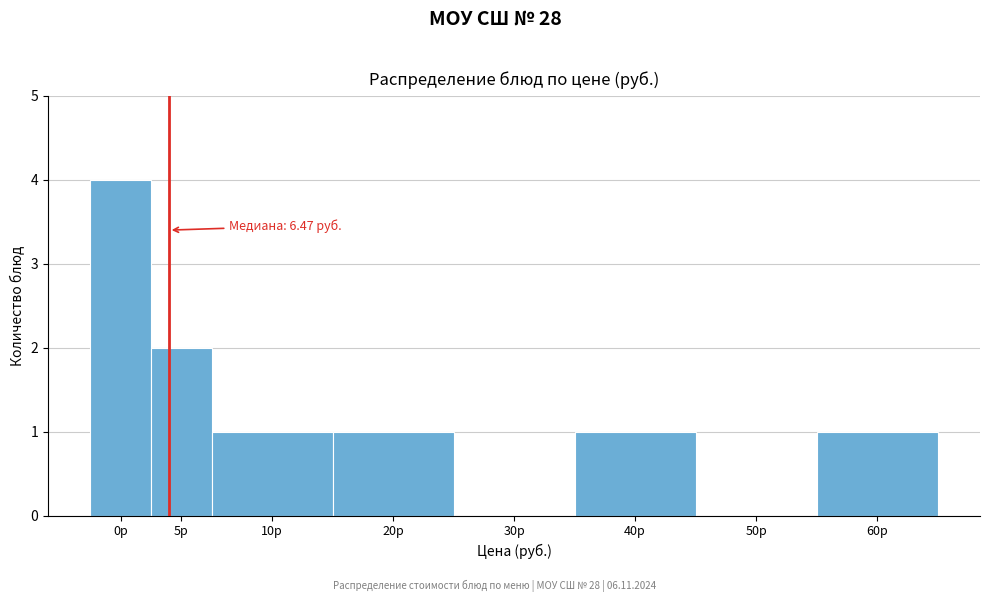

Reading right to left, list all the values displayed in this chart.

60р=1	50р=0	40р=1	30р=0	20р=1	10р=1	5р=2	0р=4